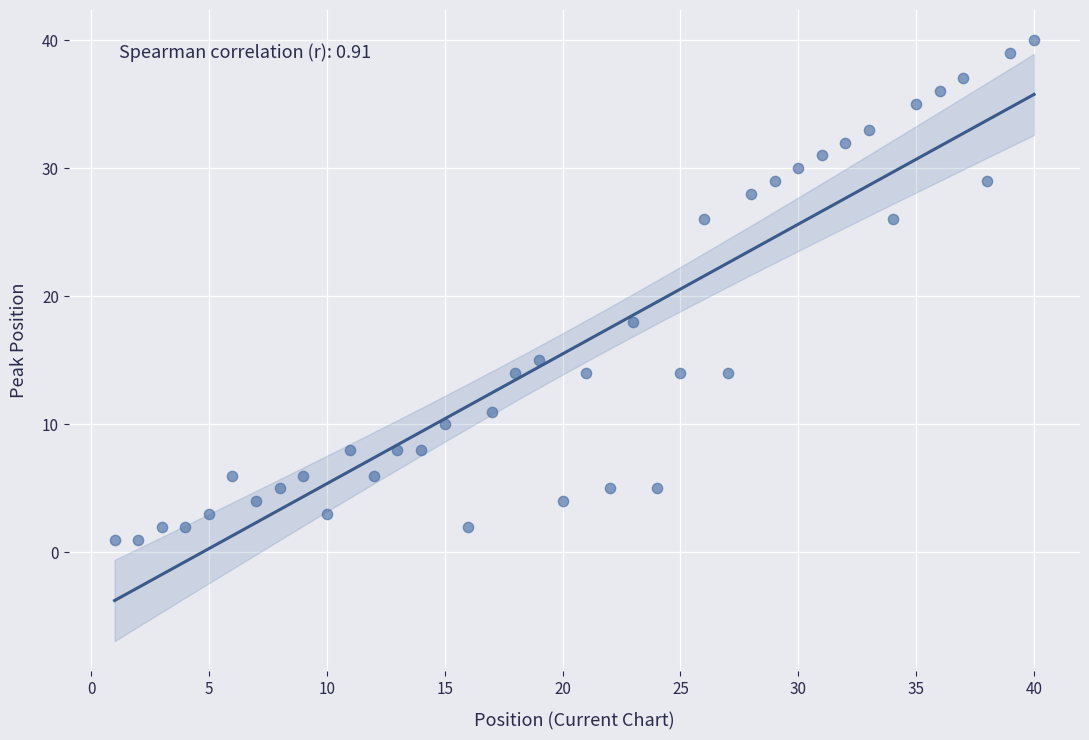

What is the range of X values (max minus min)?

39